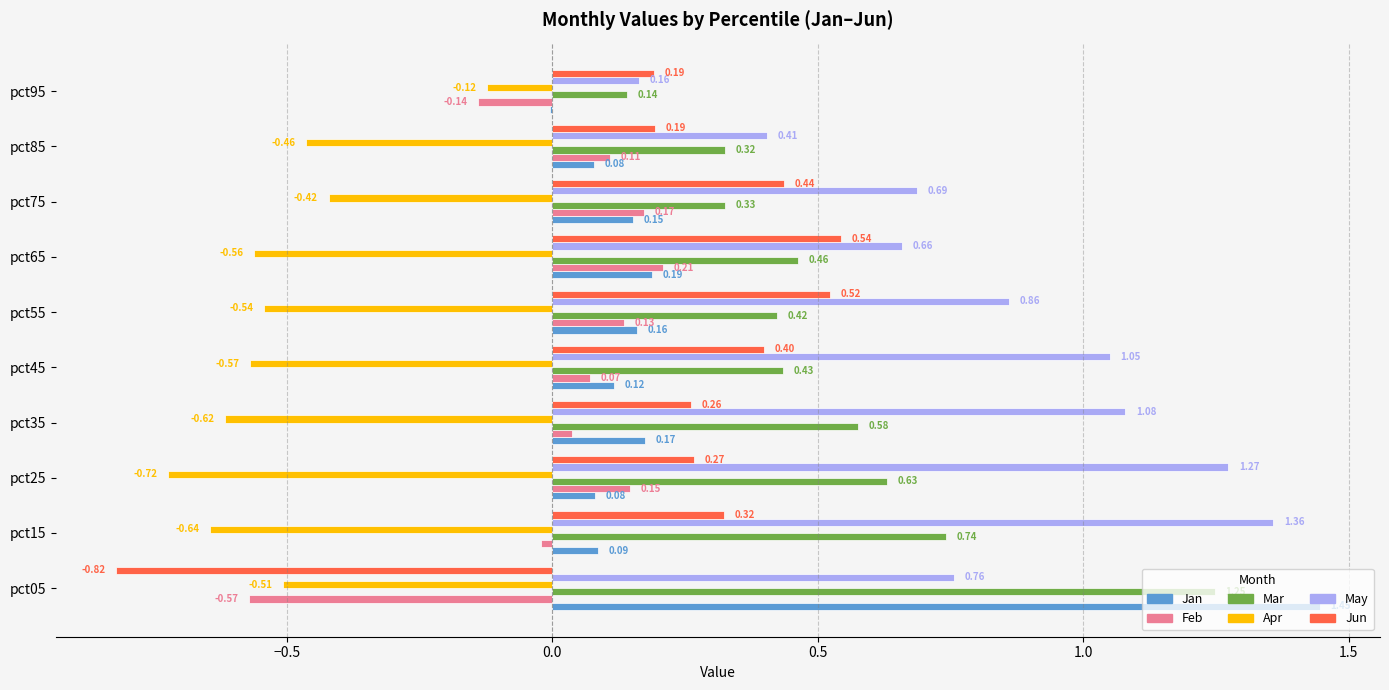

What is the total value across all series at pct55?

1.6